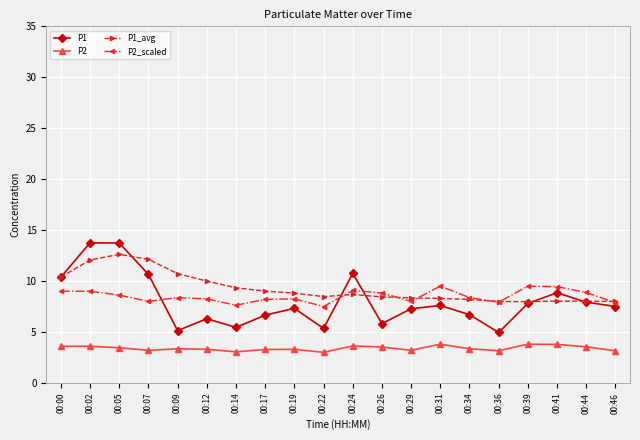

Is the value of P2 at 00:24 greater than the value of P1 at 00:24?

No